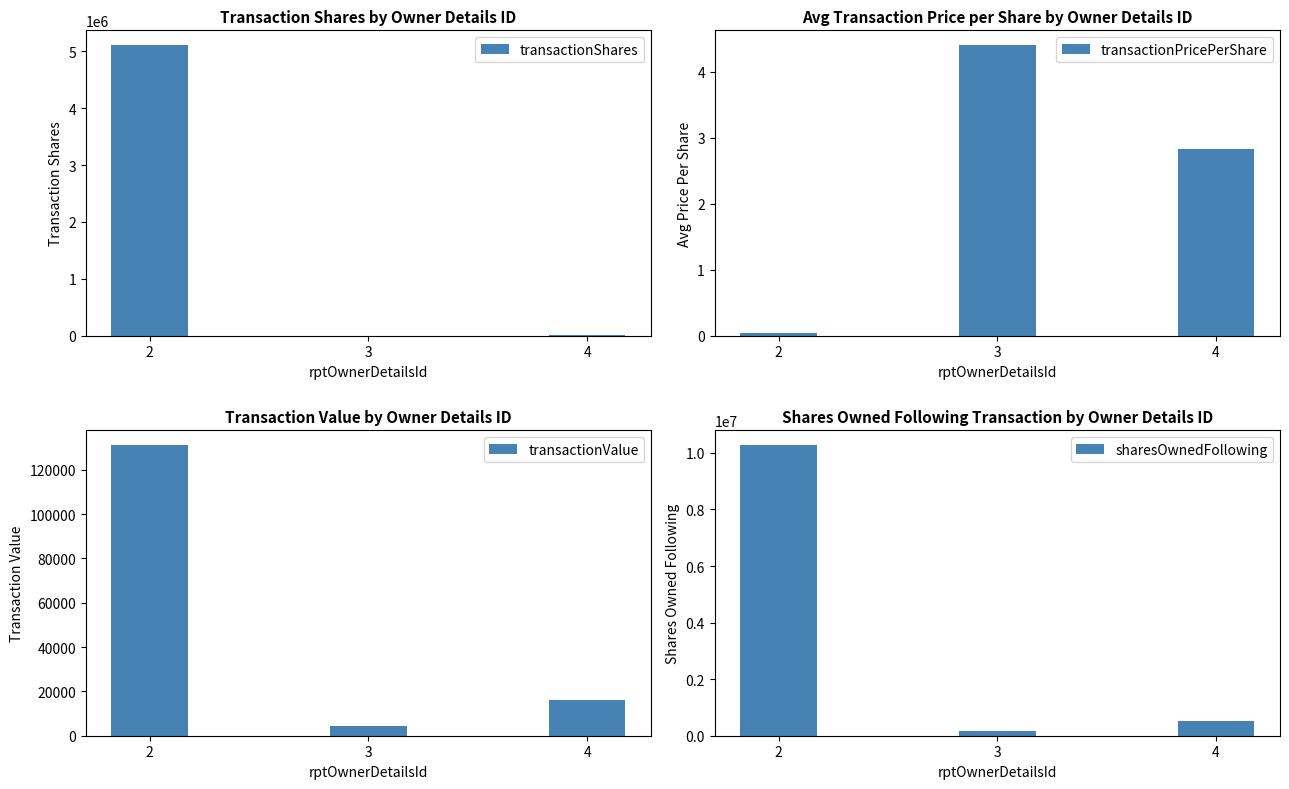

Reading left to right, what are all the values shown in this chart?

transactionShares: 2=5113864.0	3=1000.0	4=7200.0
transactionPricePerShare: 2=0.0	3=4.4	4=2.8
transactionValue: 2=131182.0	3=4410.0	4=16057.0
sharesOwnedFollowing: 2=10280964.0	3=154416.0	4=518232.0